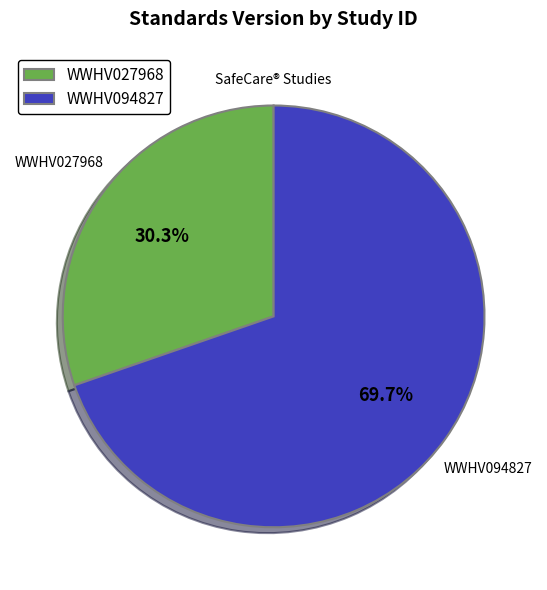

Which category has the biggest portion of the pie?

WWHV094827